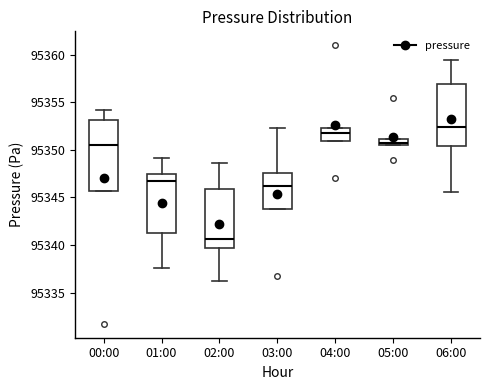

Comparing the boxes themselves (not the whiskers), which one is the tallest?

00:00